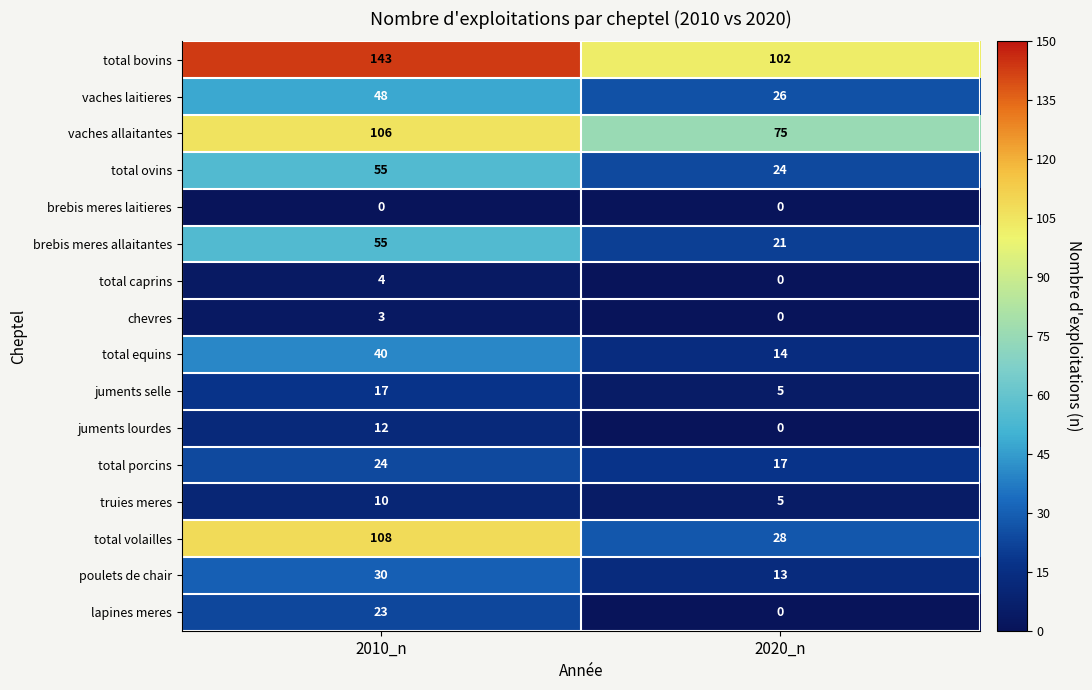

What is the difference between the highest and lowest values at 2010_n?

143